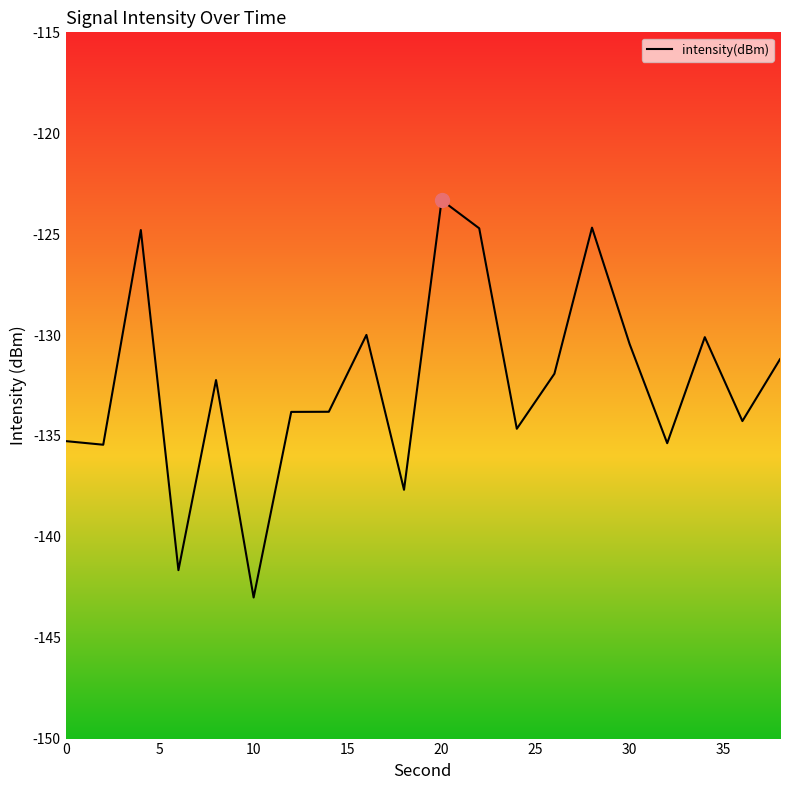

What is the maximum value shown in the chart?

-123.3